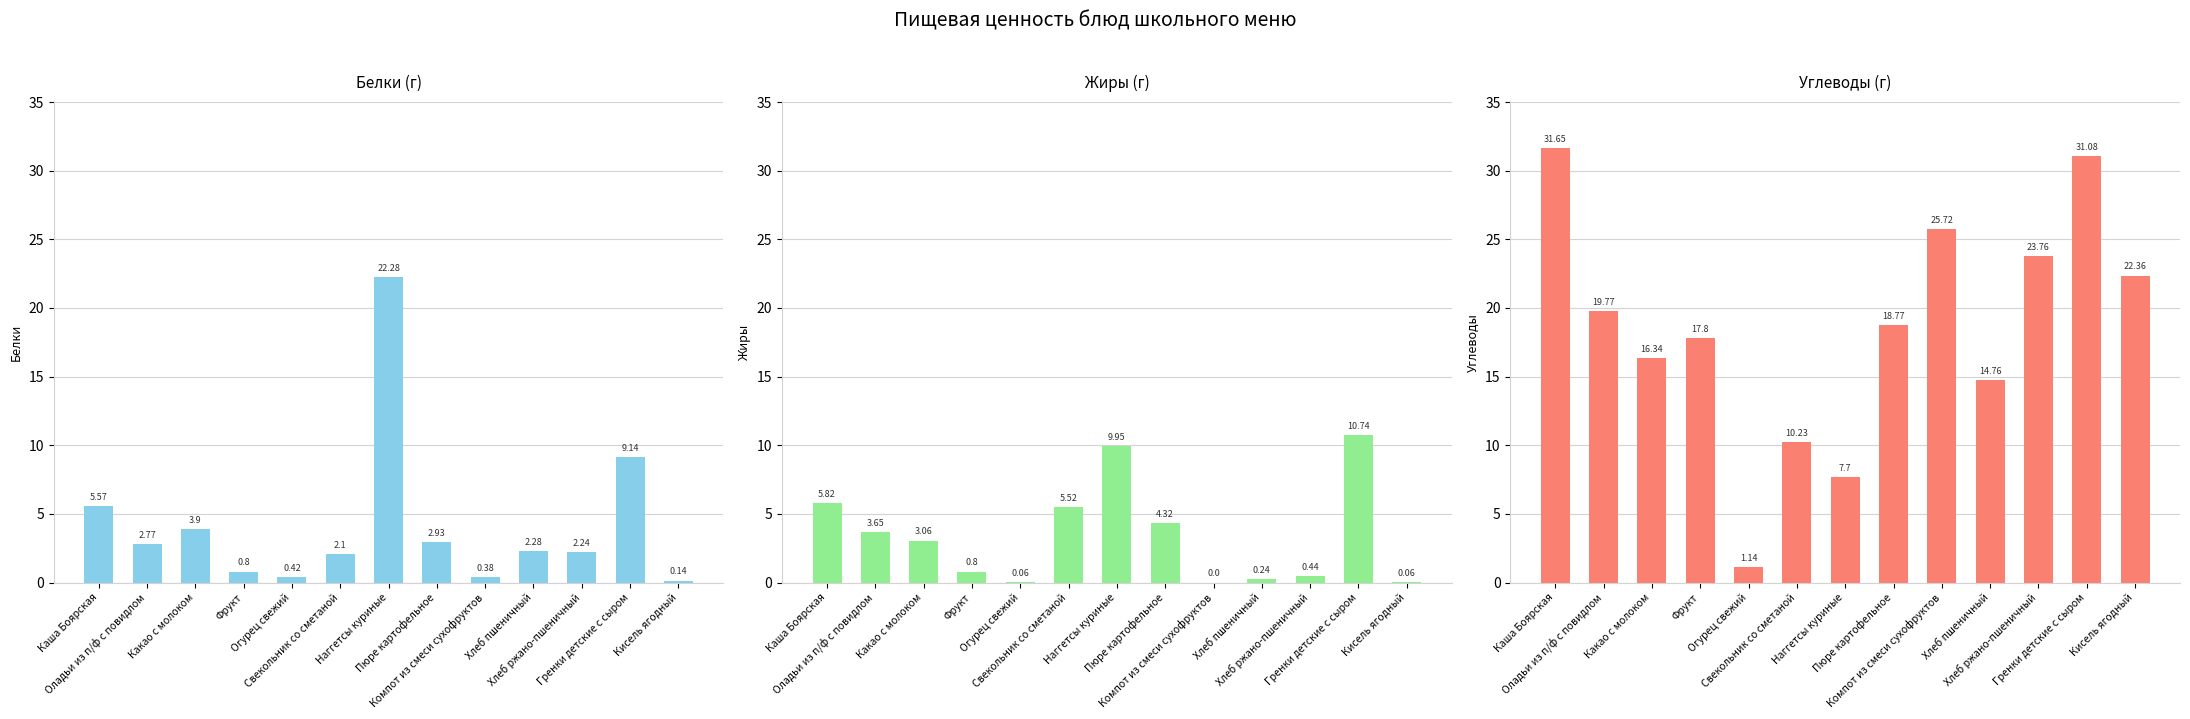

True or false: Углеводы has a value of 14.8 at Хлеб пшеничный.

True